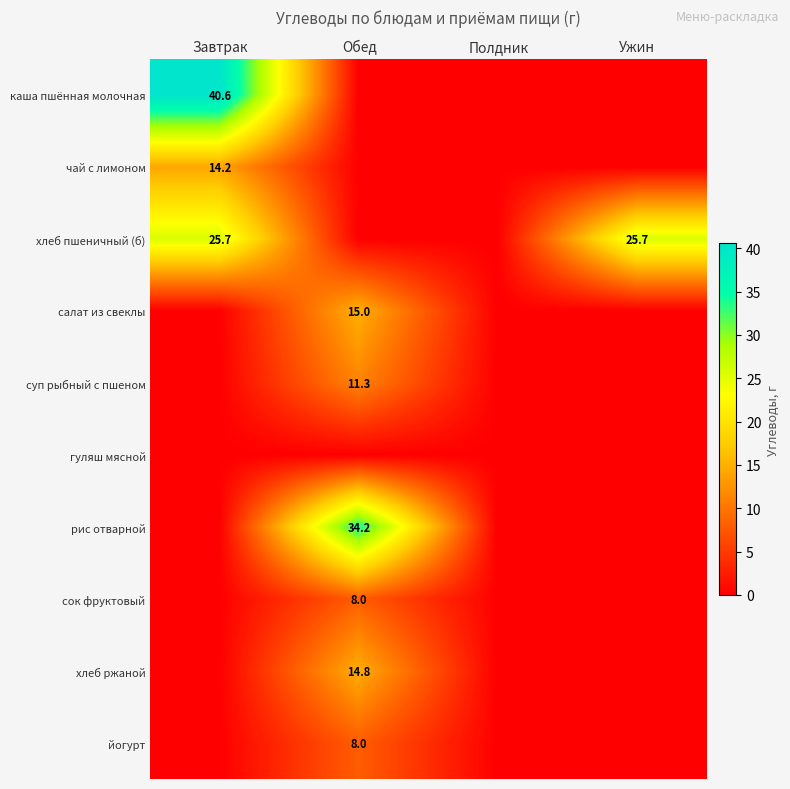

The value of суп рыбный с пшеном at Обед is 11.3. True or false?

True